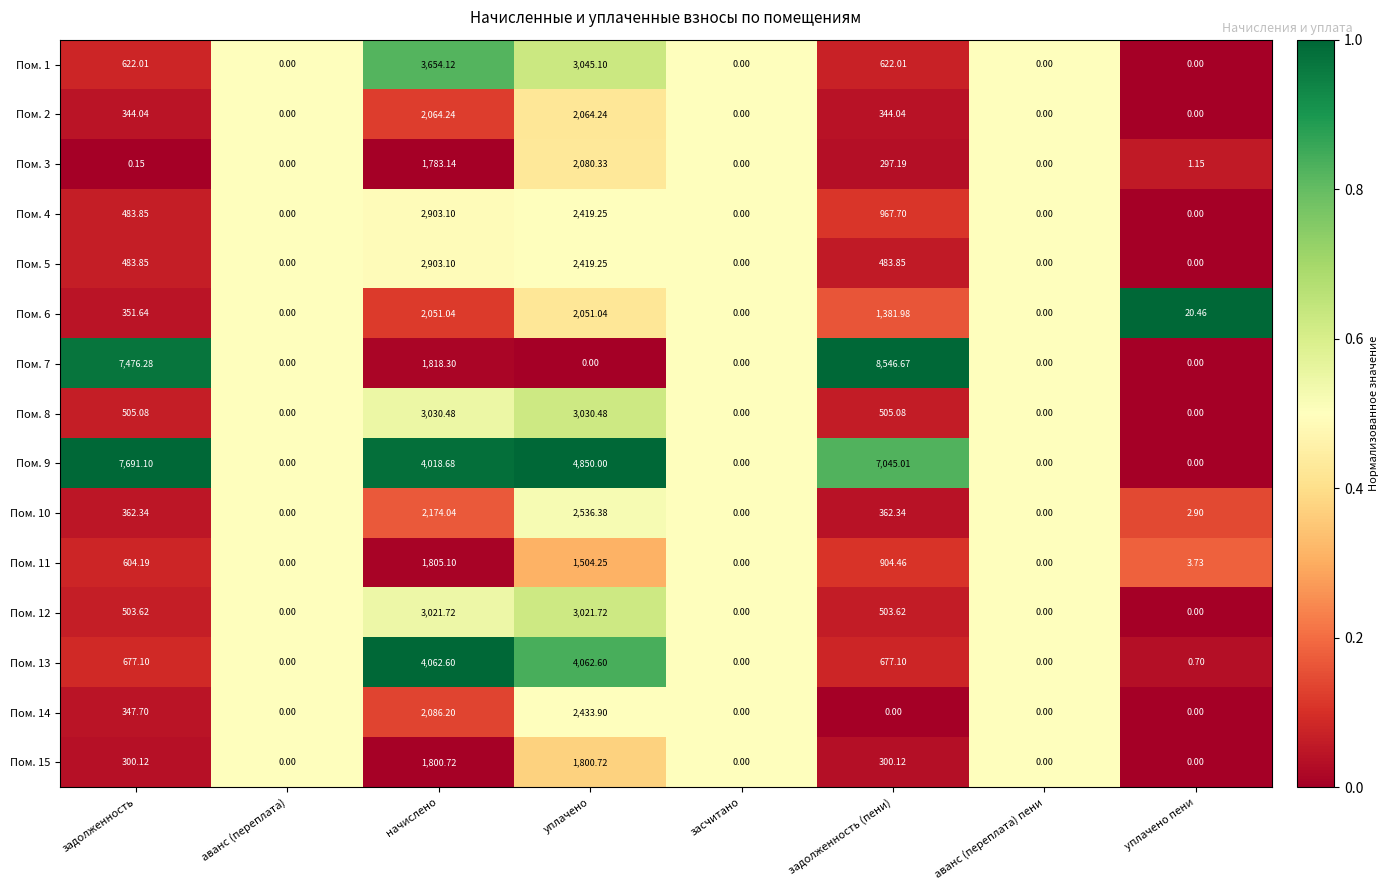

Which category has the highest value in the Пом. 1 series?

начислено